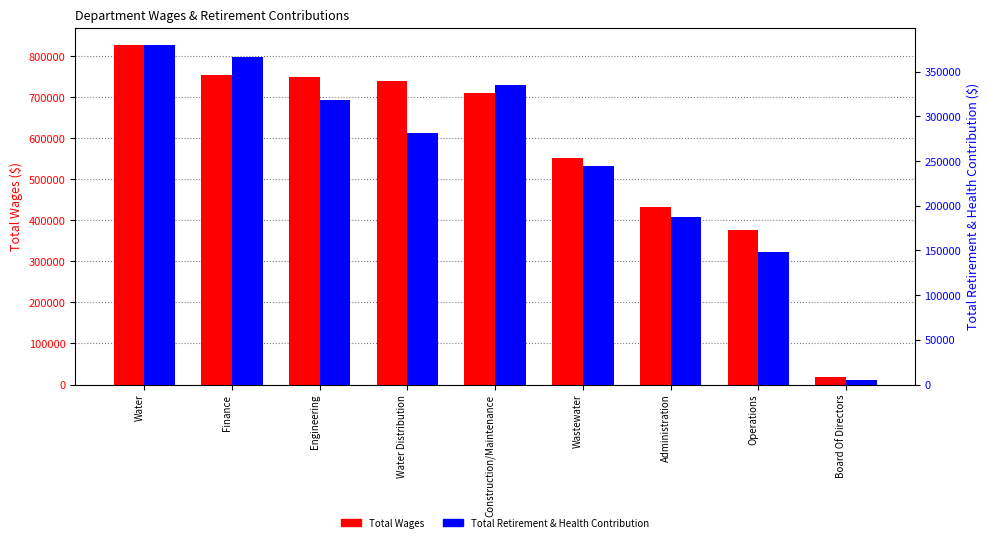

Between Finance and Water Distribution, which is larger?

Finance